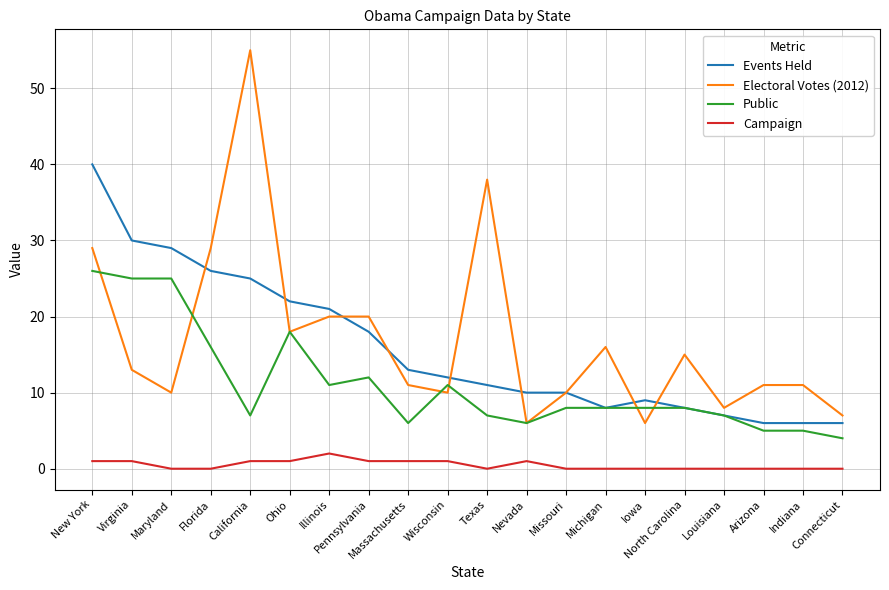

What is the total value across all series at Indiana?

22